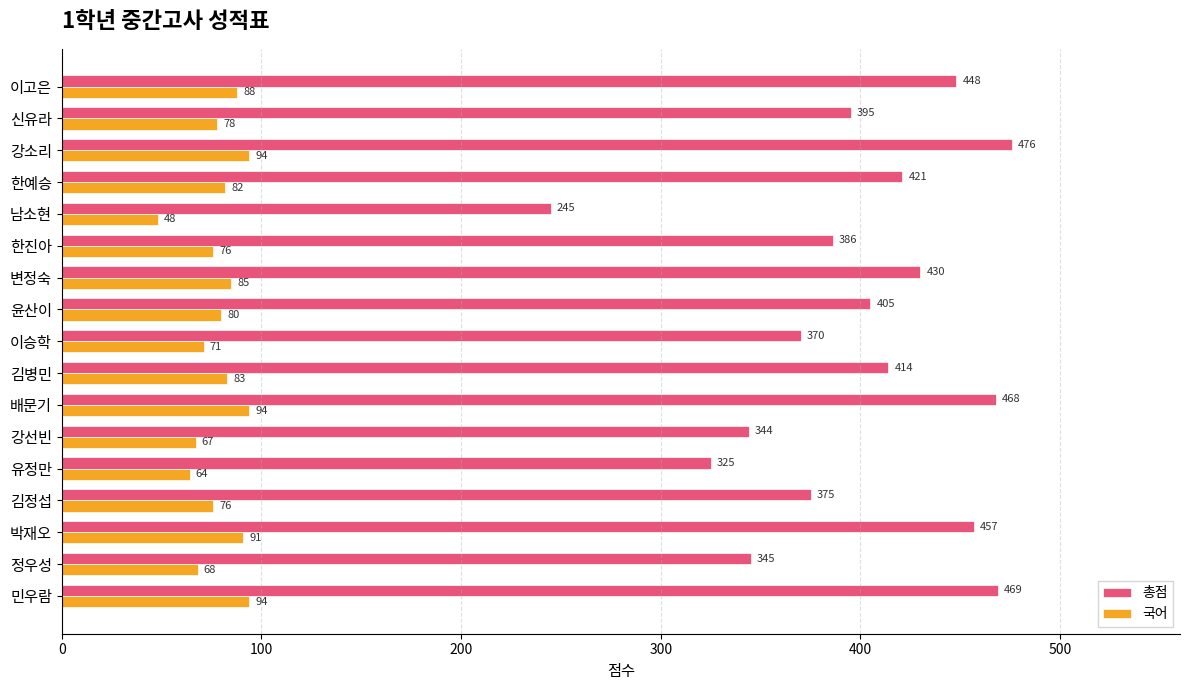

True or false: 총점 has a value of 684 at 신유라.

False